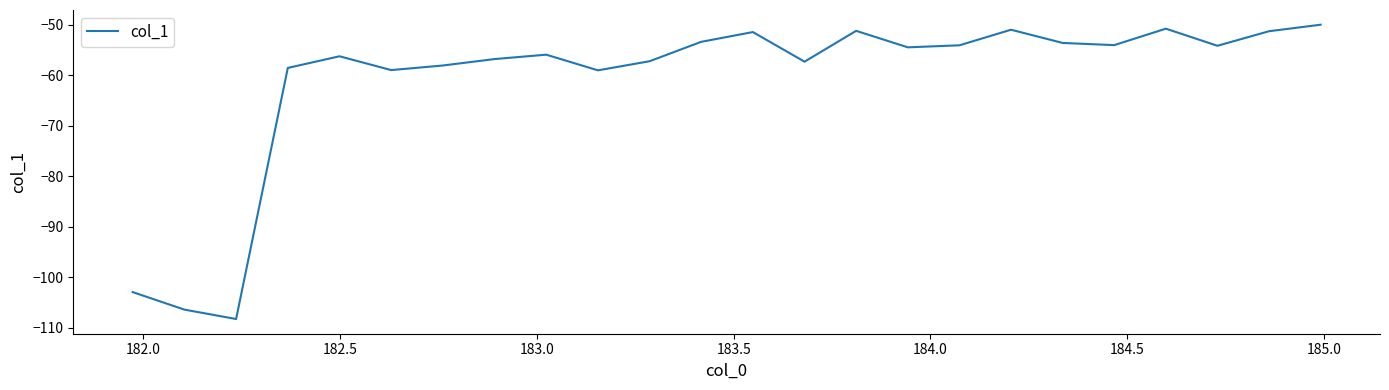

What is the maximum value shown in the chart?

-50.0